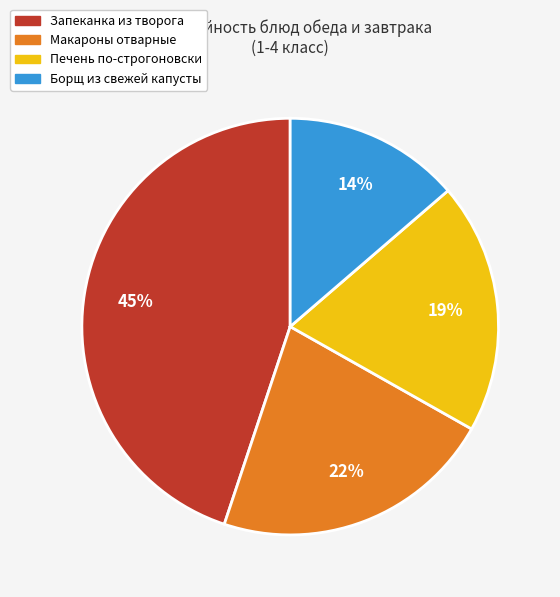

Count the number of slices in the pie.

4